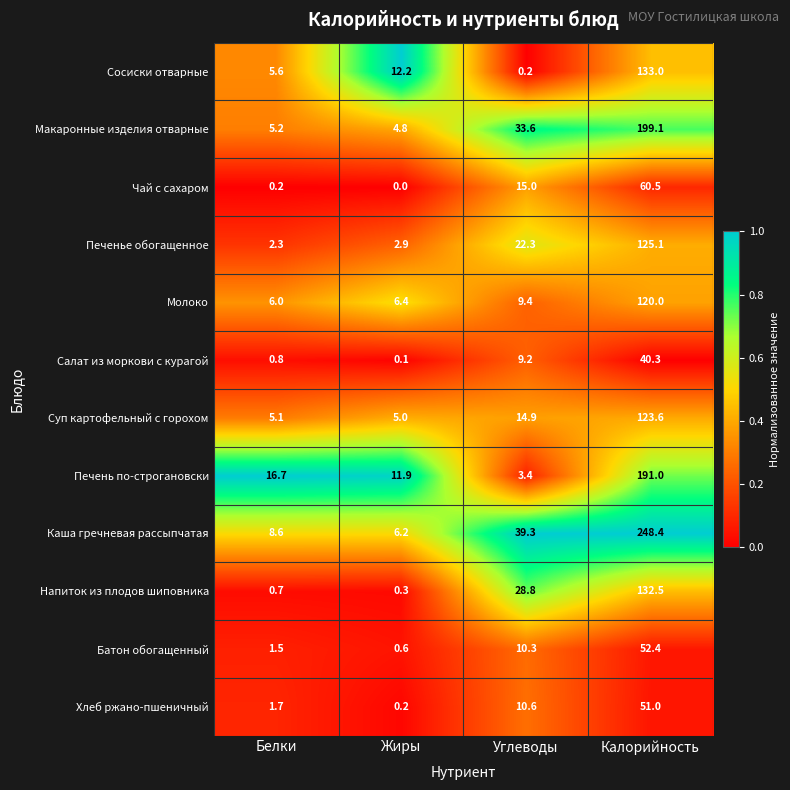

What is the difference between the maximum and minimum values in the Суп картофельный с горохом series?

118.6